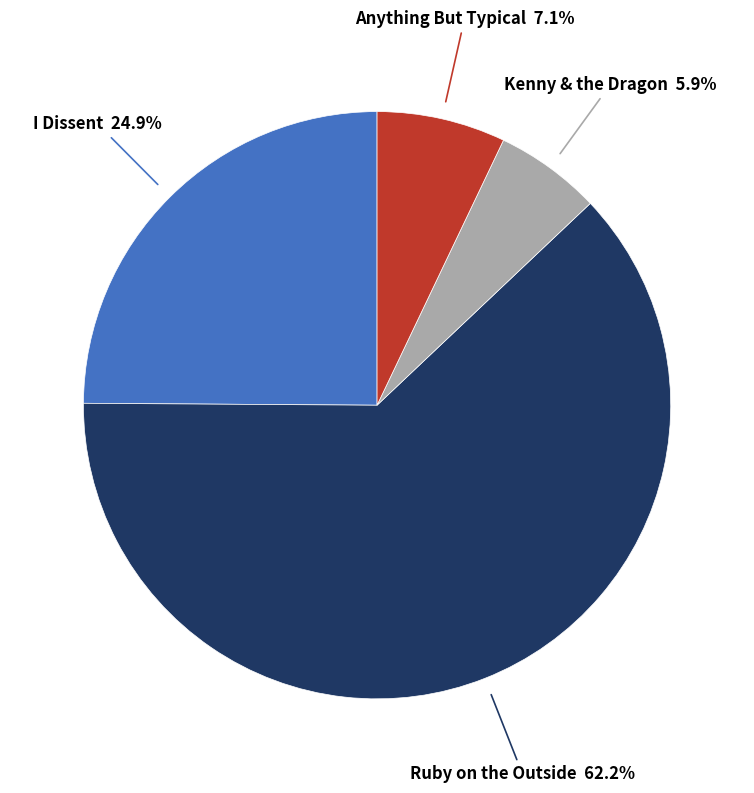

What portion of the pie excludes Kenny & the Dragon?

94.1%